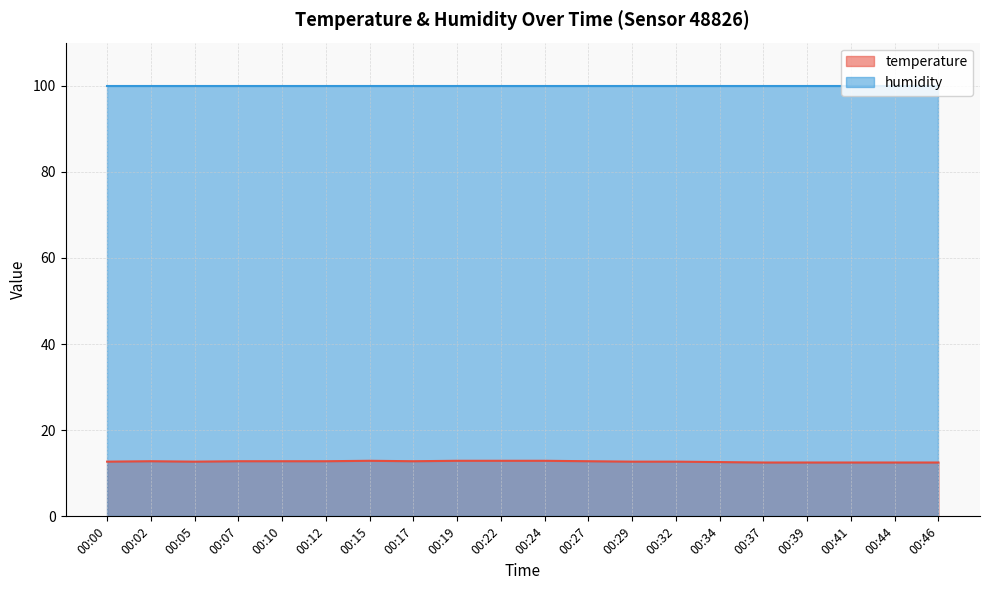

Is the value of temperature at 00:05 greater than the value of humidity at 00:39?

No